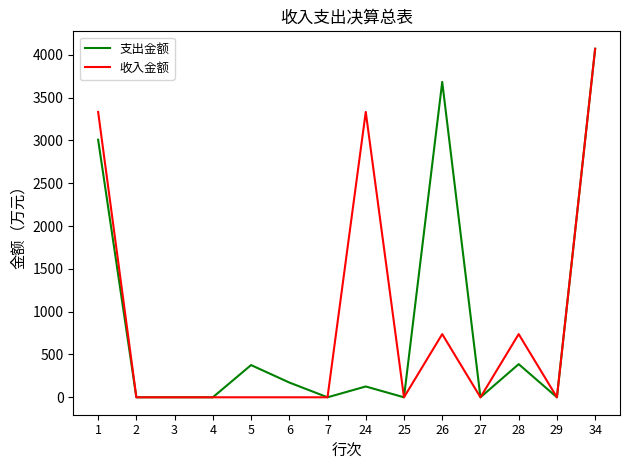

True or false: 支出金额 has more than 2 interior local peaks.

True